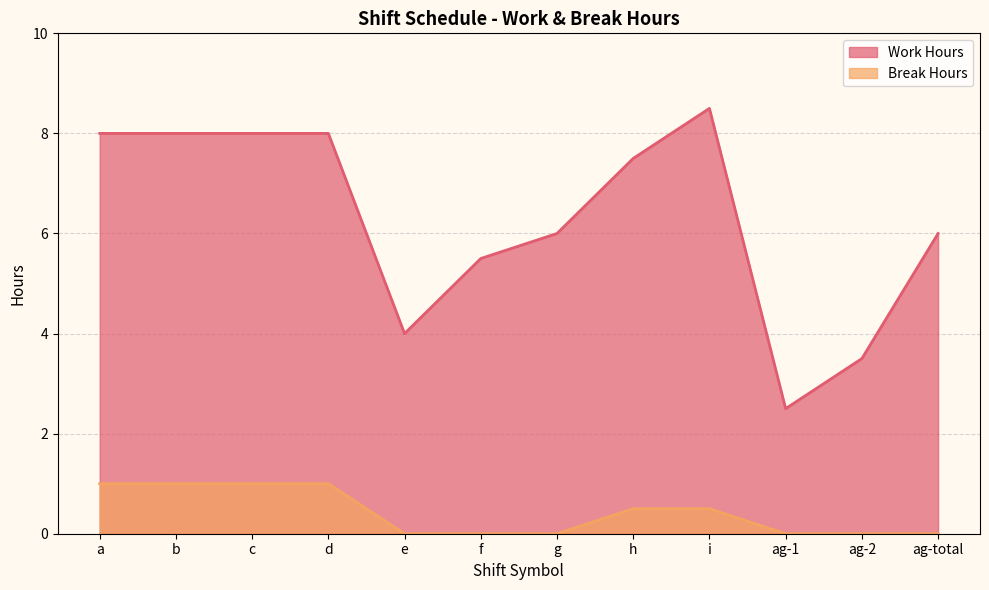

Rank the categories by Work Hours value from lowest to highest.

ag-1, ag-2, e, f, g, ag-total, h, a, b, c, d, i